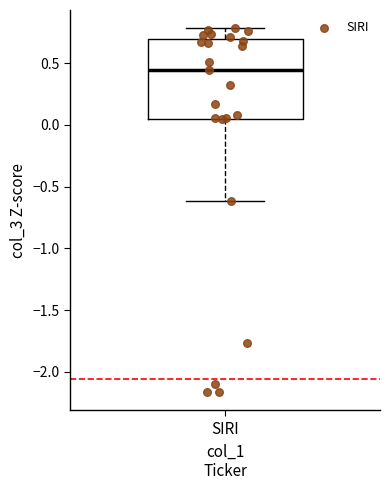

Where does the lower whisker of the box for SIRI end on the y-axis? The values are not printed on the chart, so give them approximately, as read against the axis.

-0.60